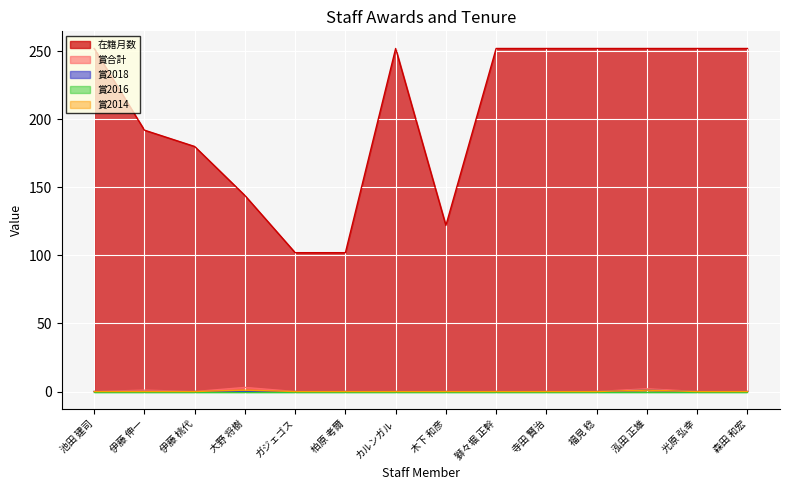

What is the maximum value for 賞2014?

1